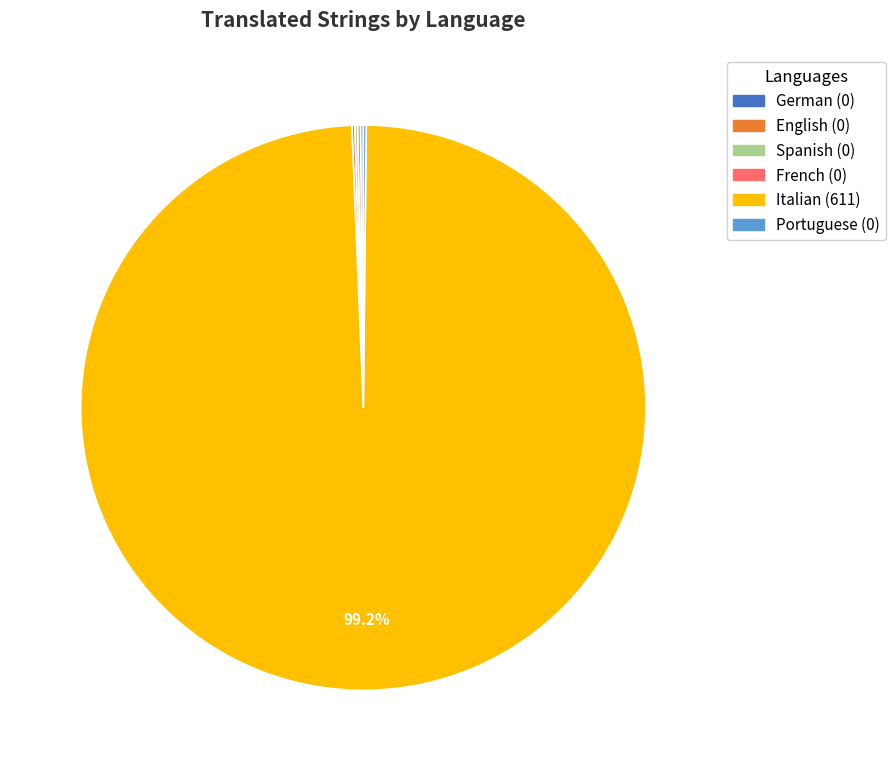

To the nearest percent, what percentage of the pie is Italian?

99%